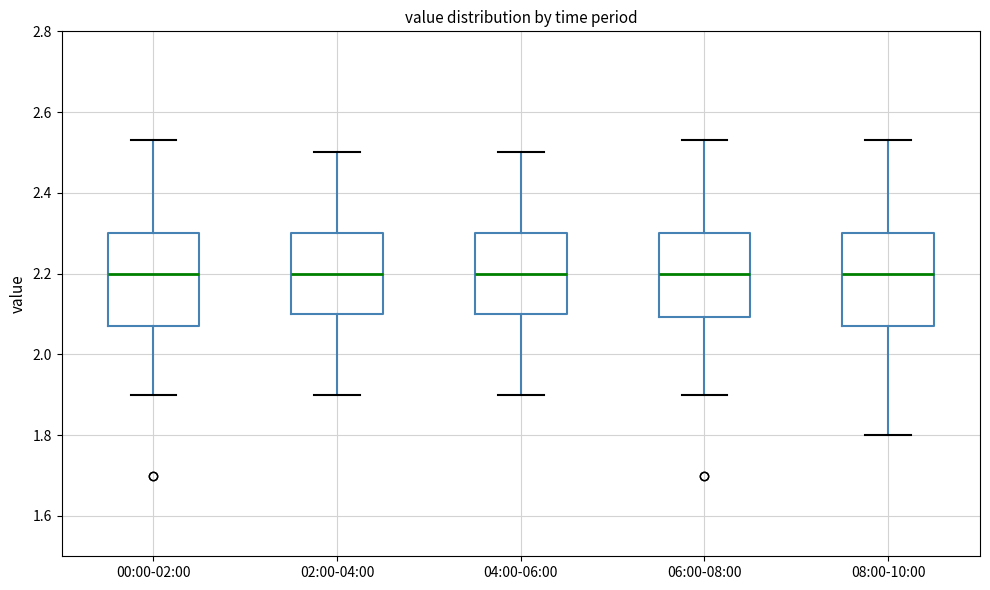

Reading left to right, transcribe this box plot: for each box, give where its median line is, the range the box spans, and where its two whiskers end, as read against the y-axis. The values are not printed on the chart, so give them approximately, as read against the axis.

00:00-02:00: median 2.20, box 2.08 to 2.30, whiskers 1.90 to 2.54
02:00-04:00: median 2.20, box 2.10 to 2.30, whiskers 1.90 to 2.50
04:00-06:00: median 2.20, box 2.10 to 2.30, whiskers 1.90 to 2.50
06:00-08:00: median 2.20, box 2.10 to 2.30, whiskers 1.90 to 2.54
08:00-10:00: median 2.20, box 2.08 to 2.30, whiskers 1.80 to 2.54